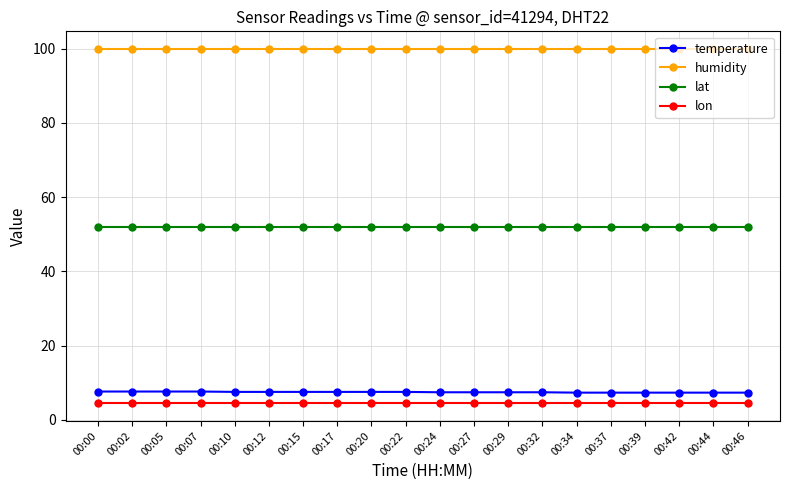

What is the maximum value for humidity?

99.9